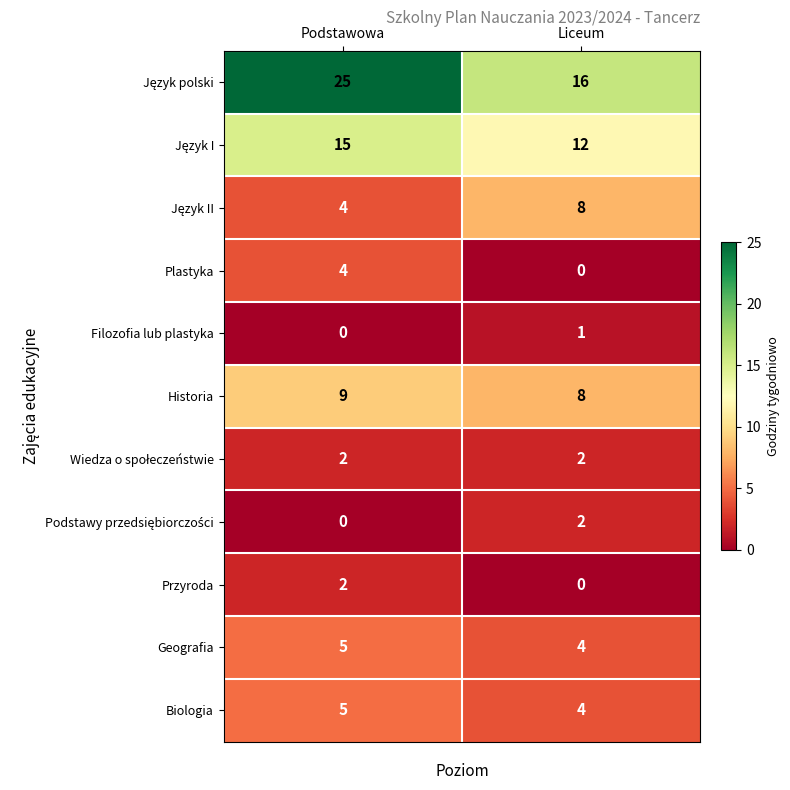

How many categories are shown in the chart?

2